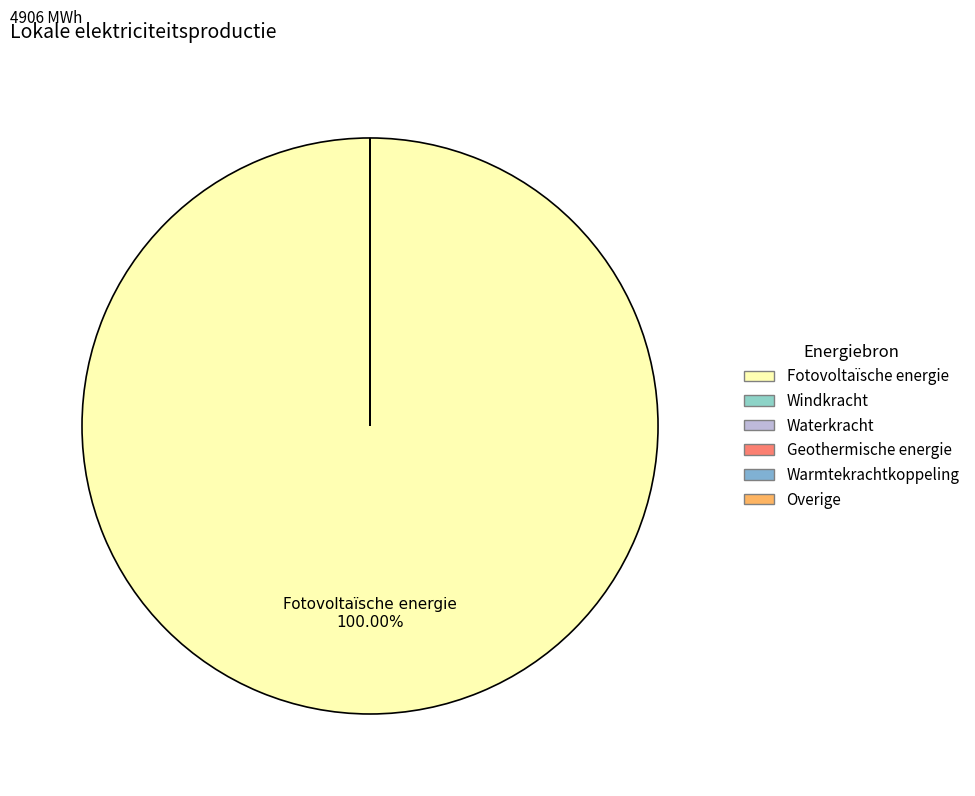

Between Waterkracht and Overige, which is larger?

Waterkracht